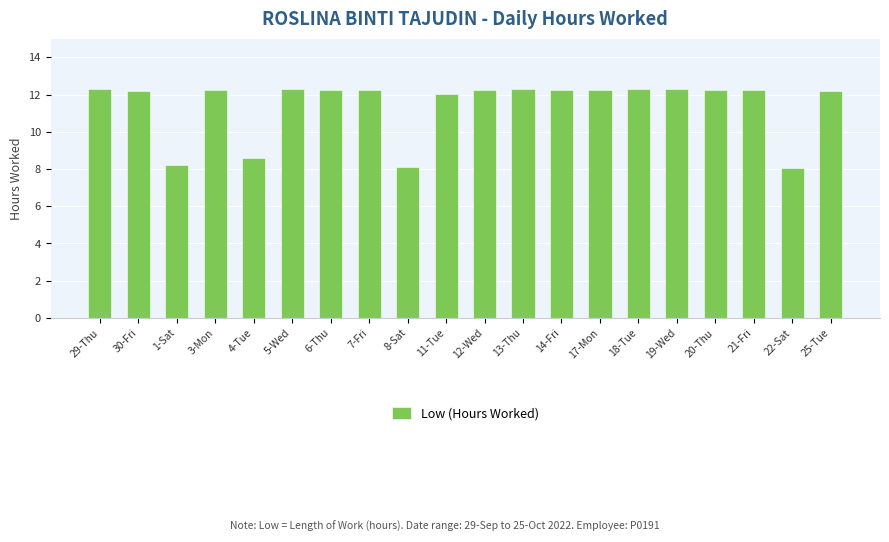

What is the change in value from 1-Sat to 17-Mon?

+4.0